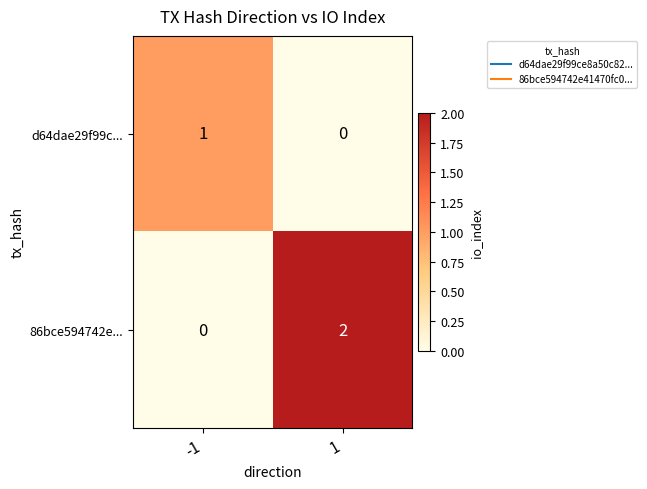

Which series changed the most between -1 and 1?

86bce594742e...